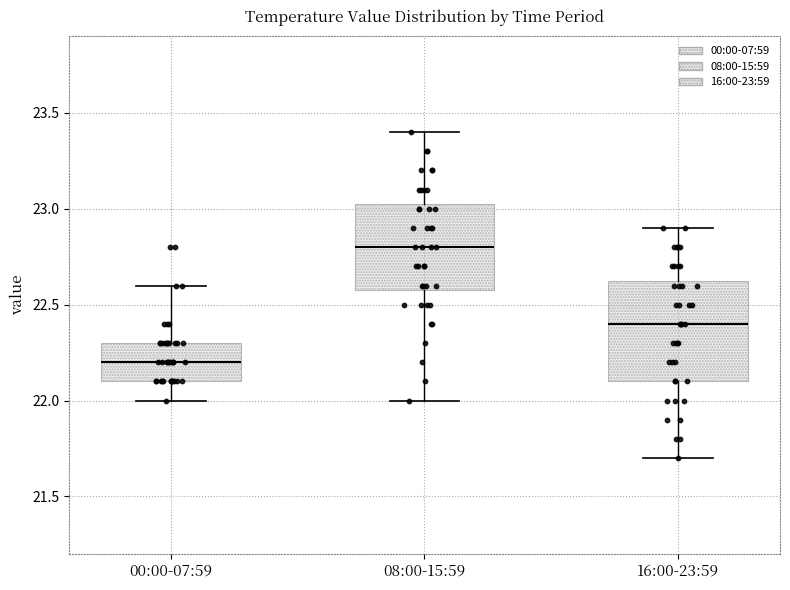

Reading left to right, transcribe this box plot: for each box, give where its median line is, the range the box spans, and where its two whiskers end, as read against the y-axis. The values are not printed on the chart, so give them approximately, as read against the axis.

00:00-07:59: median 22.20, box 22.10 to 22.30, whiskers 22.00 to 22.60
08:00-15:59: median 22.80, box 22.60 to 23.05, whiskers 22.00 to 23.40
16:00-23:59: median 22.40, box 22.10 to 22.65, whiskers 21.70 to 22.90